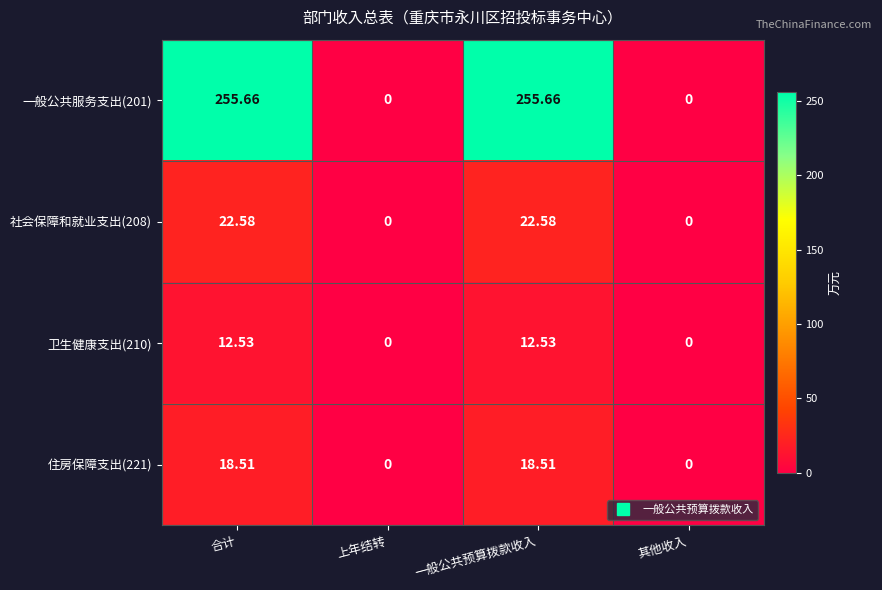

Which series changed the most between 上年结转 and 一般公共预算拨款收入?

一般公共服务支出(201)